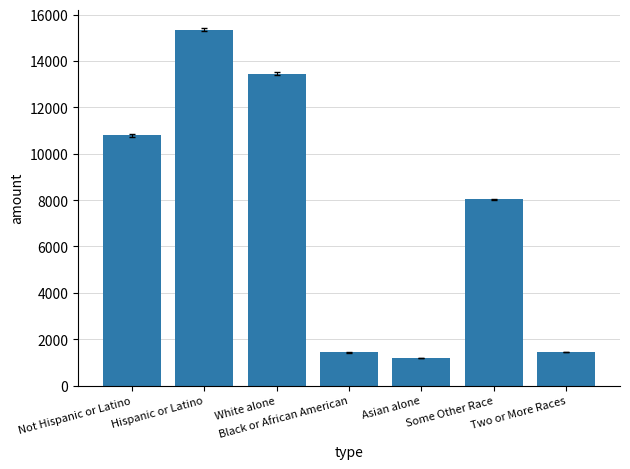

What value does the data have at Some Other Race?

8027